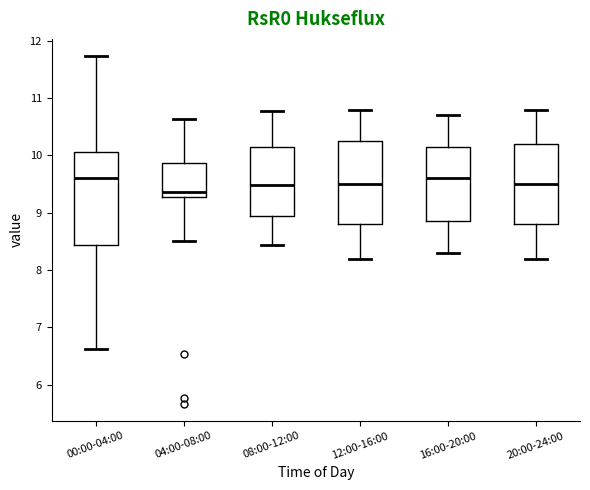

Where does the median line of the box for 16:00-20:00 sit on the y-axis? The values are not printed on the chart, so give them approximately, as read against the axis.

9.6